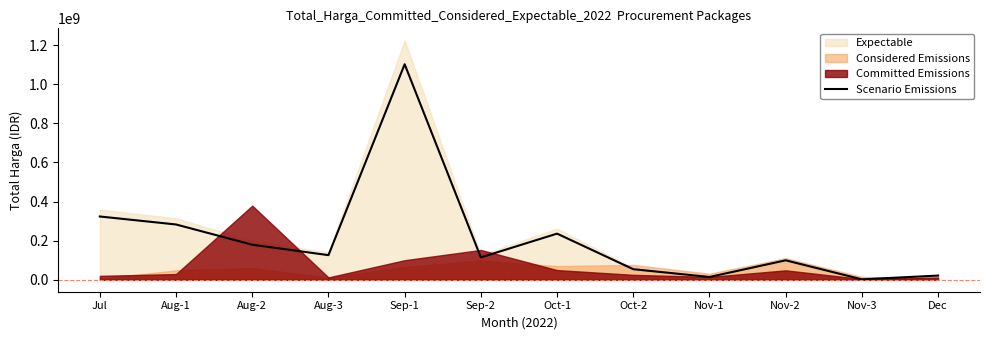

Which has a higher value, Nov-3 or Oct-1?

Oct-1